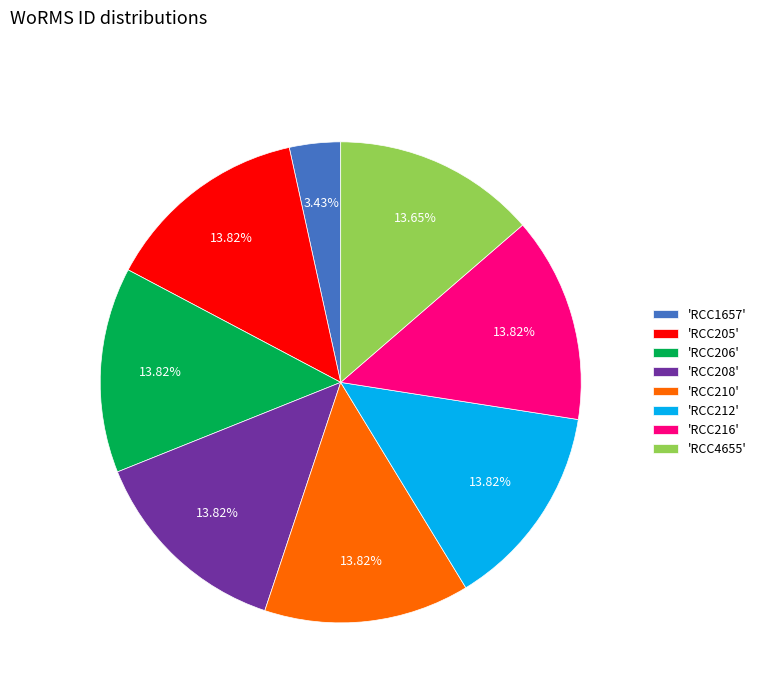

How many slices are in this pie chart?

8